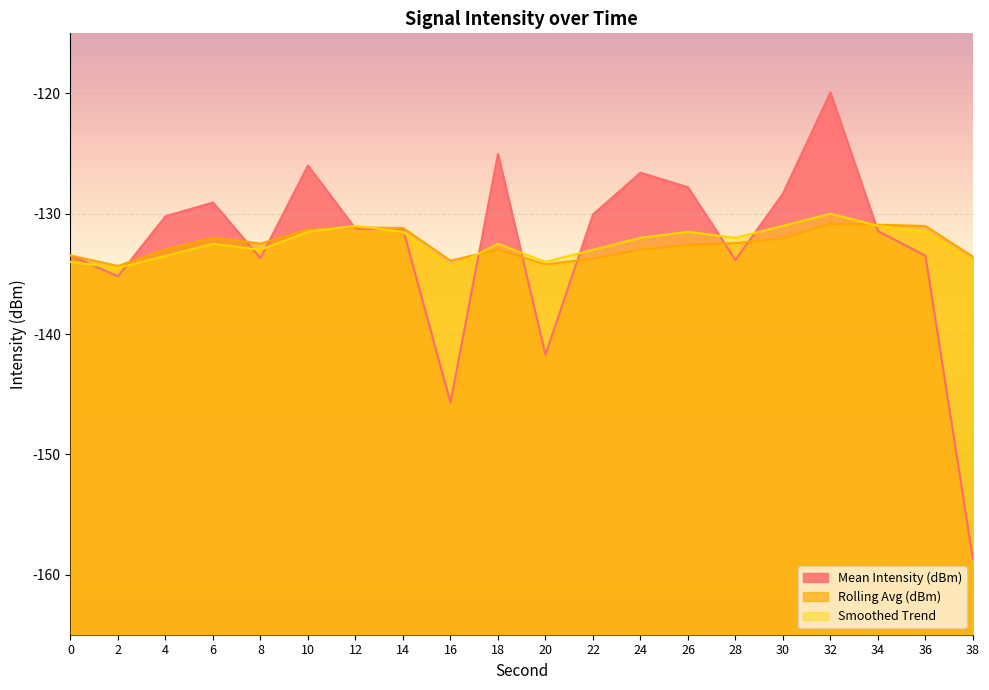

Rank the categories by Smoothed Trend value from lowest to highest.

2, 16, 0, 20, 38, 4, 8, 22, 6, 18, 24, 28, 10, 14, 26, 36, 12, 30, 34, 32